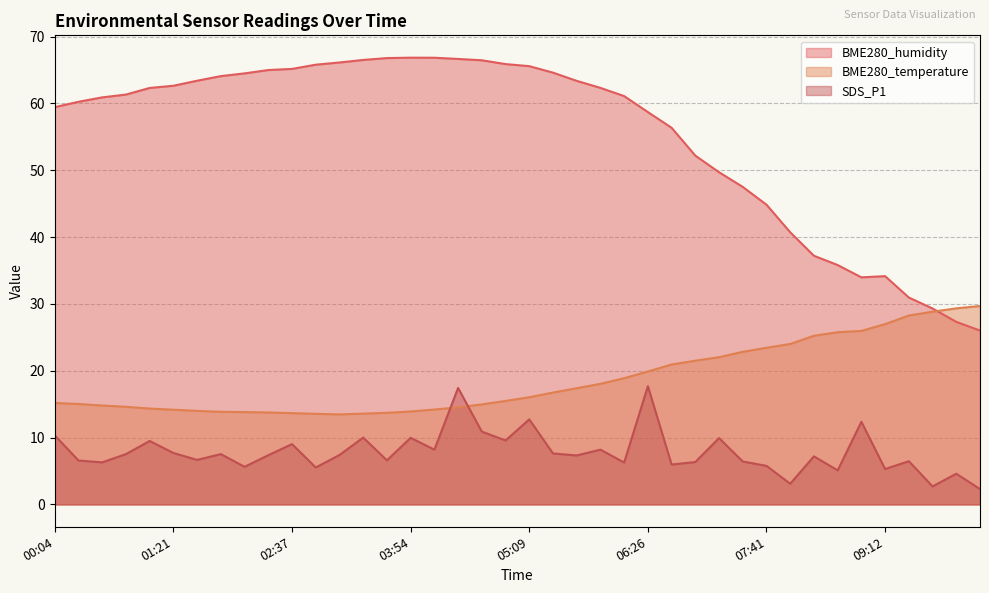

What is the average value of the BME280_humidity series?

55.2